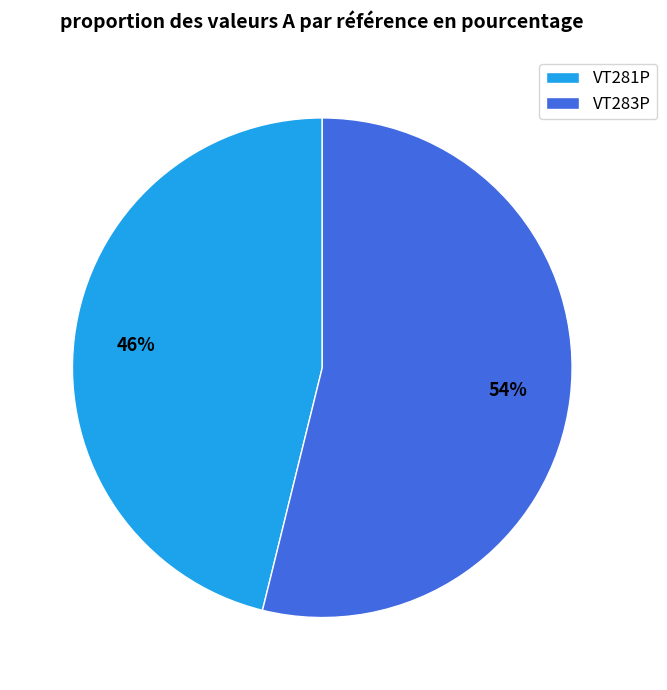

How many segments does this pie chart have?

2